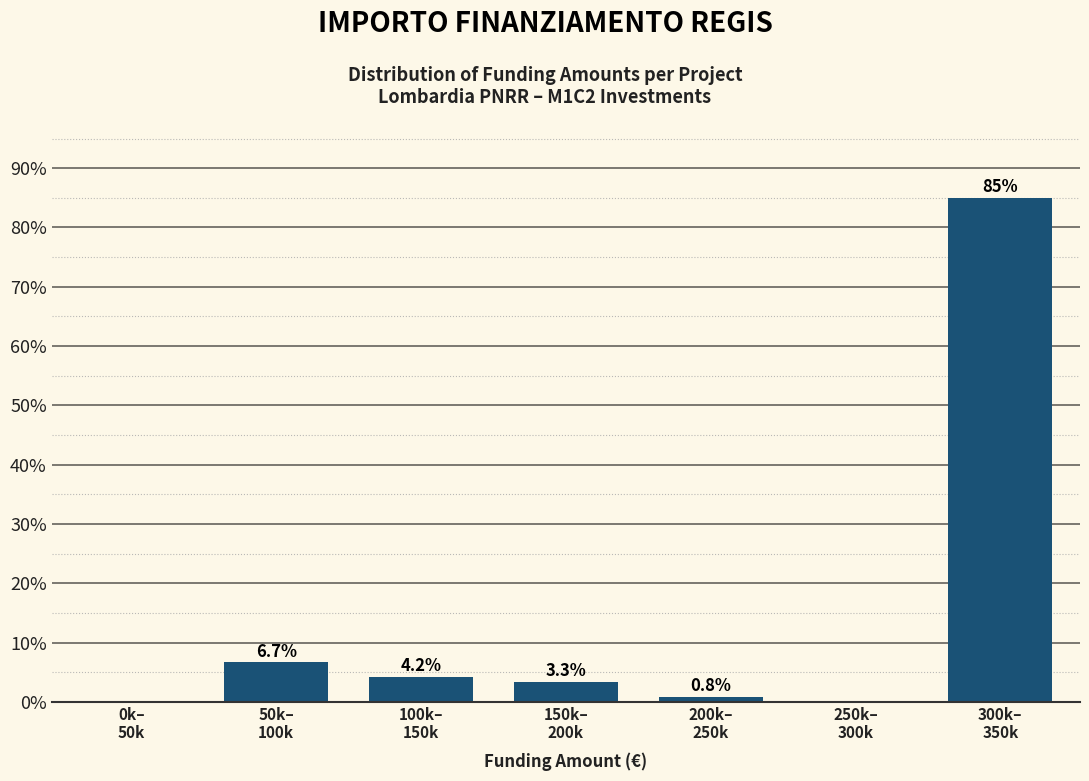

What is the maximum value shown in the chart?

85.0